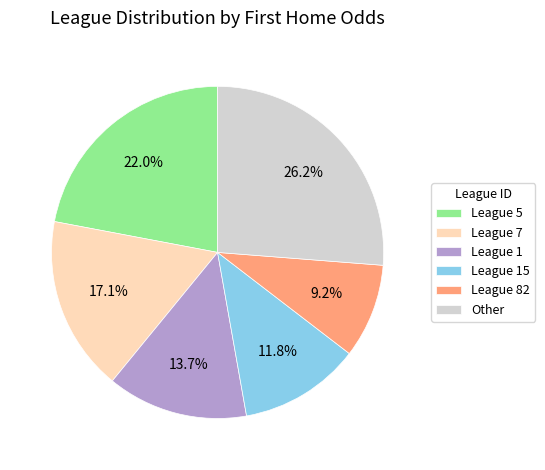

How many segments does this pie chart have?

6